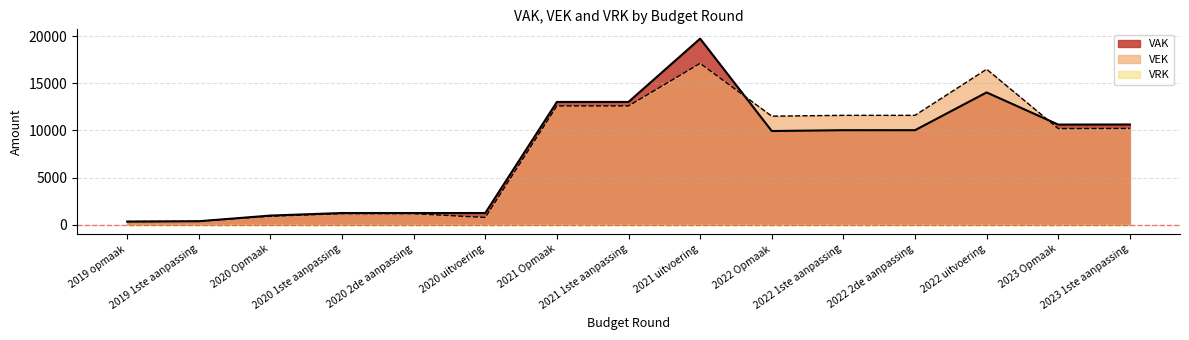

What is the label of the 6th point from the left?

2020 uitvoering